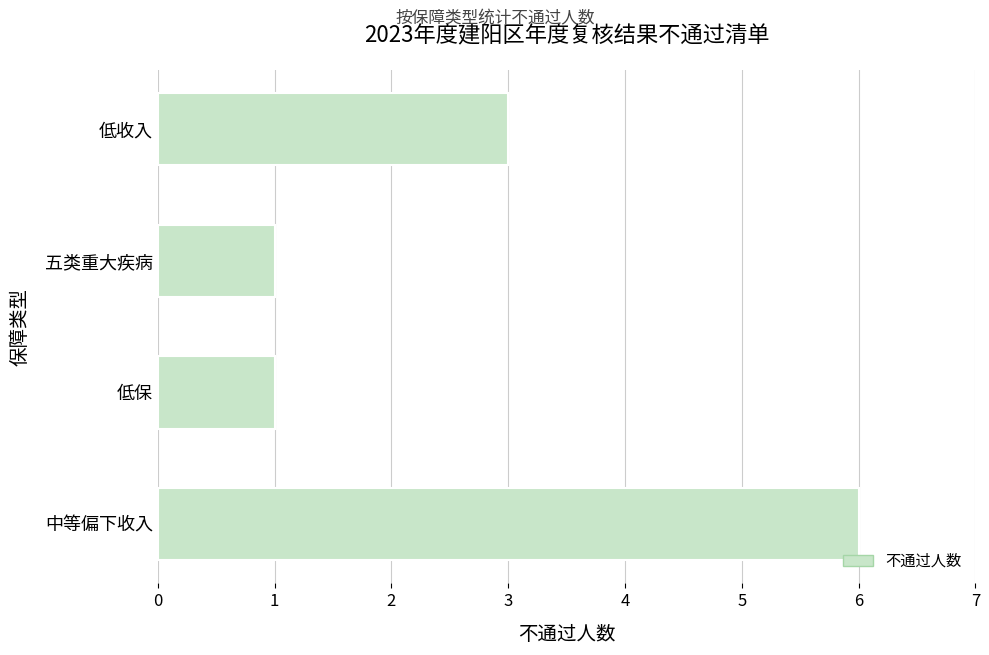

Reading bottom to top, transcribe all the data shown in this chart.

中等偏下收入=6	低保=1	五类重大疾病=1	低收入=3